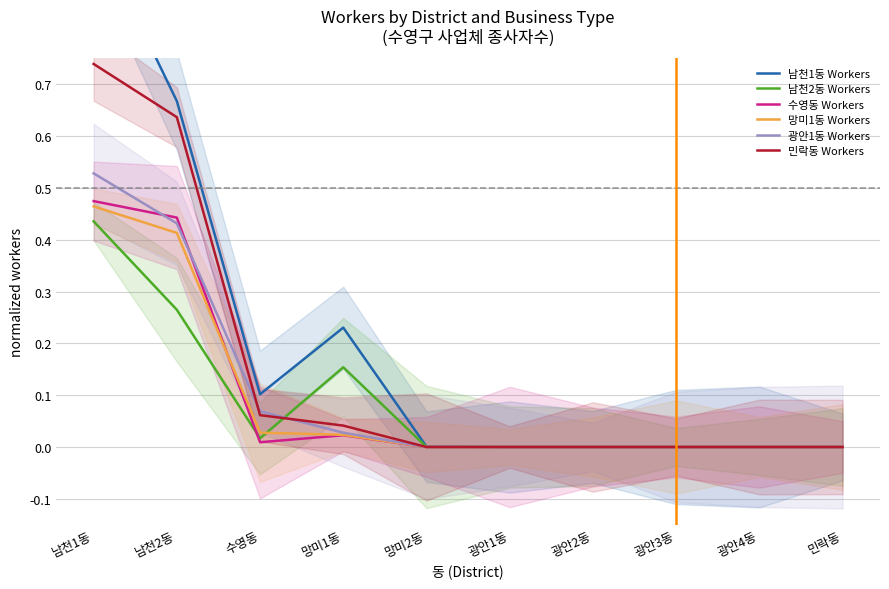

Which series has the widest spread of values?

남천1동 Workers